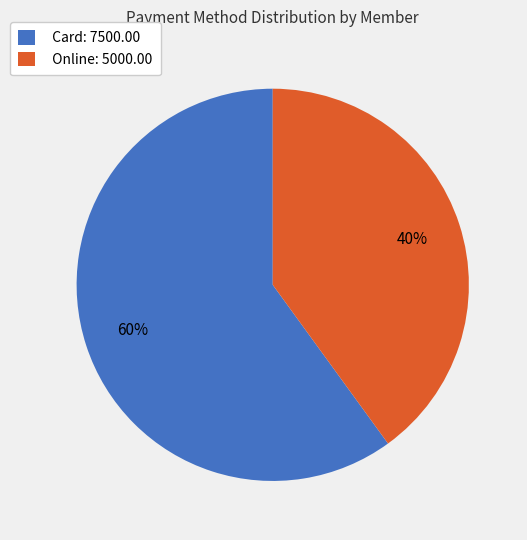

To the nearest percent, what is the difference between the Online: 5000.00 and Card: 7500.00 slice percentages?

20%